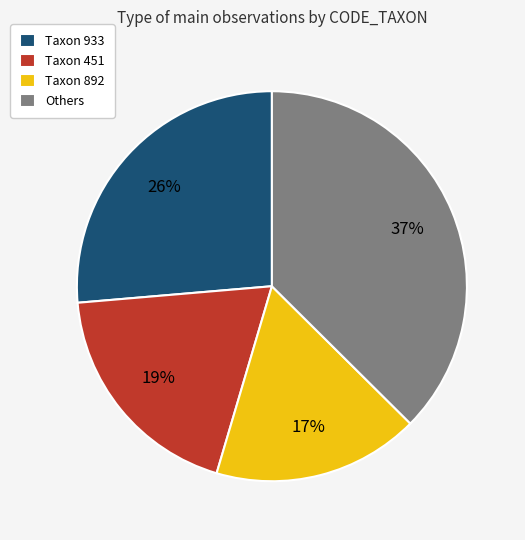

Count the number of slices in the pie.

4